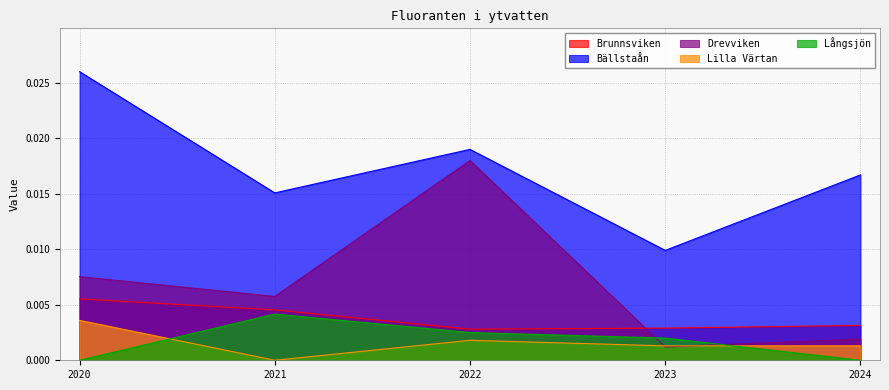

Is it true that Drevviken equals 0.0 at 2020?

True